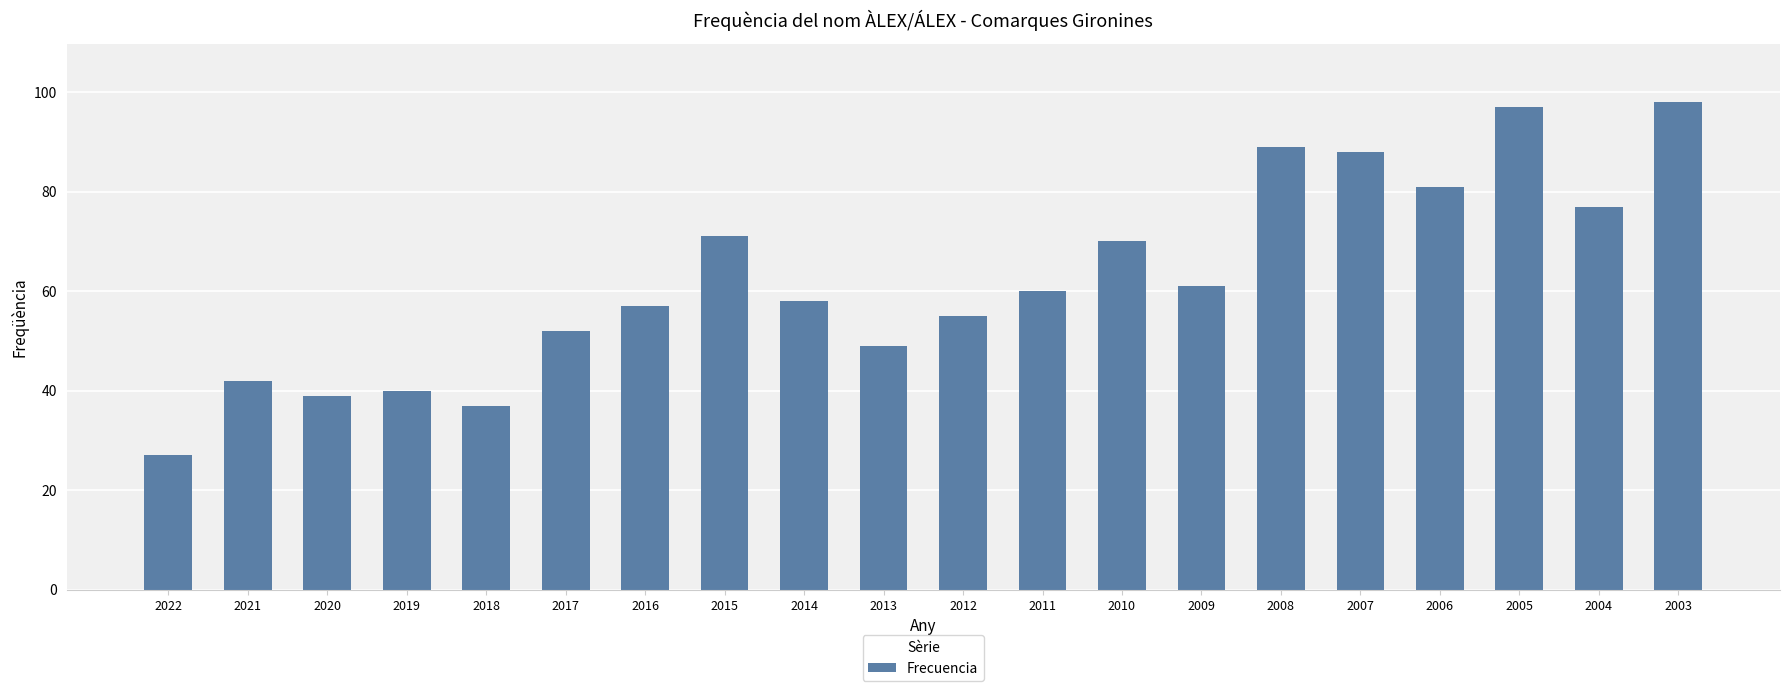

What is the average value?

62